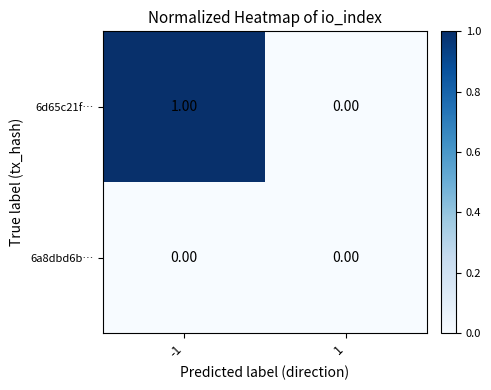

Rank the categories by 6d65c21f… value from lowest to highest.

1, -1